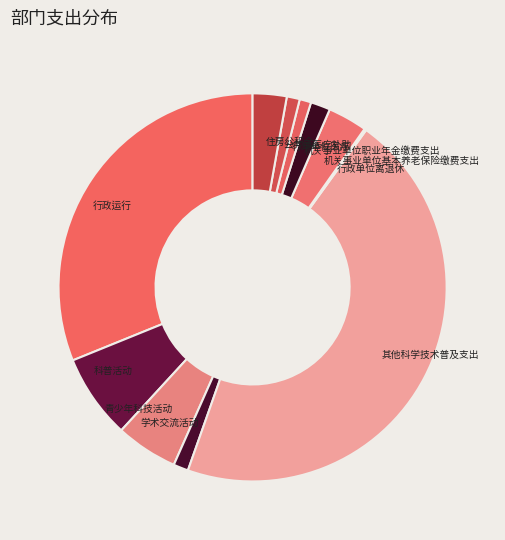

Does 青少年科技活动 account for over 50% of the chart?

No